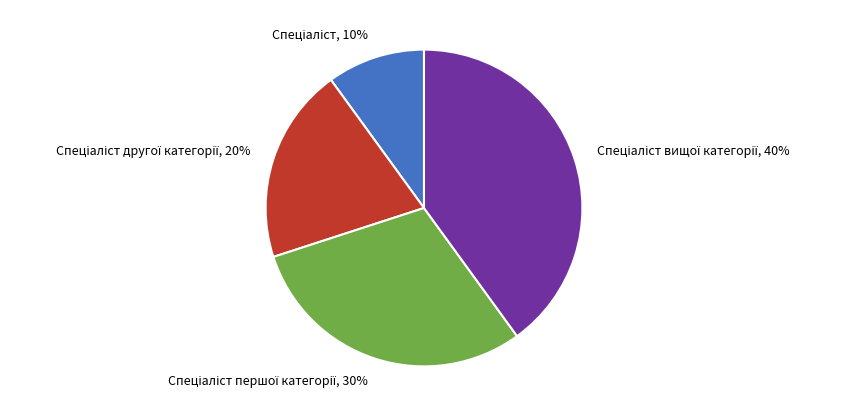

To the nearest percent, what is the difference between the largest and smallest slice percentages?

30%